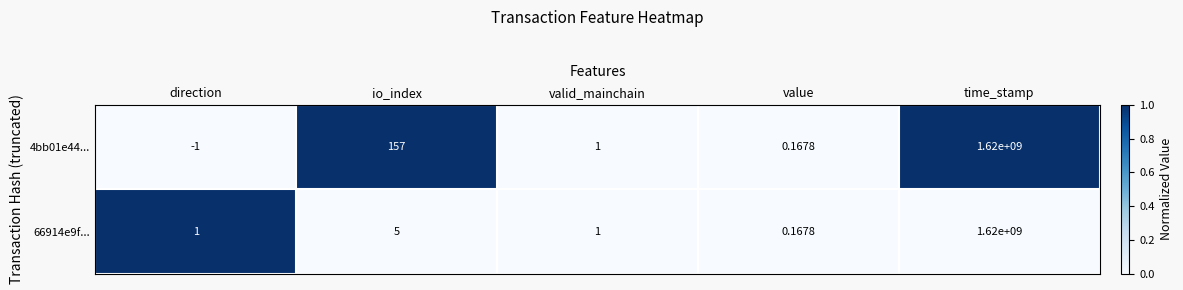

At which label does 4bb01e44... first exceed 1?

io_index